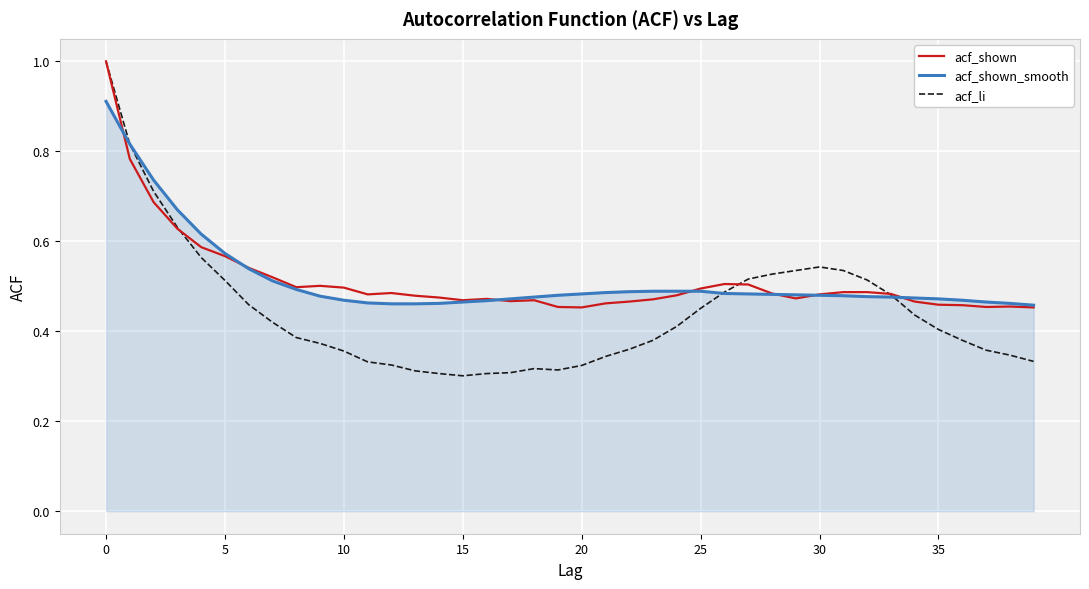

How many acf_li values are between 0 and 1?

40